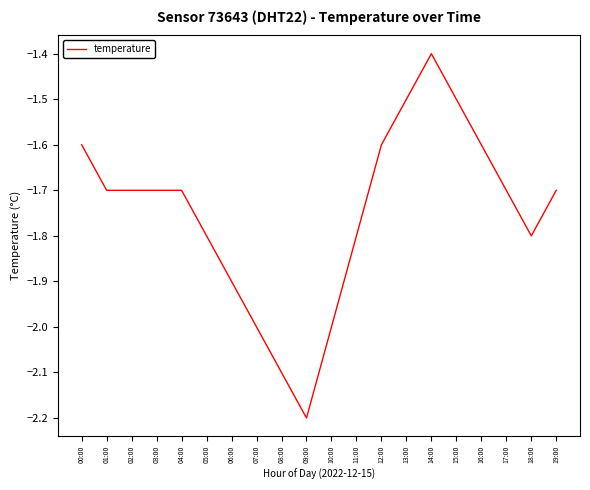

Reading left to right, what are all the values shown in this chart?

-1.6	-1.7	-1.7	-1.7	-1.7	-1.8	-1.9	-2.0	-2.1	-2.2	-2.0	-1.8	-1.6	-1.5	-1.4	-1.5	-1.6	-1.7	-1.8	-1.7